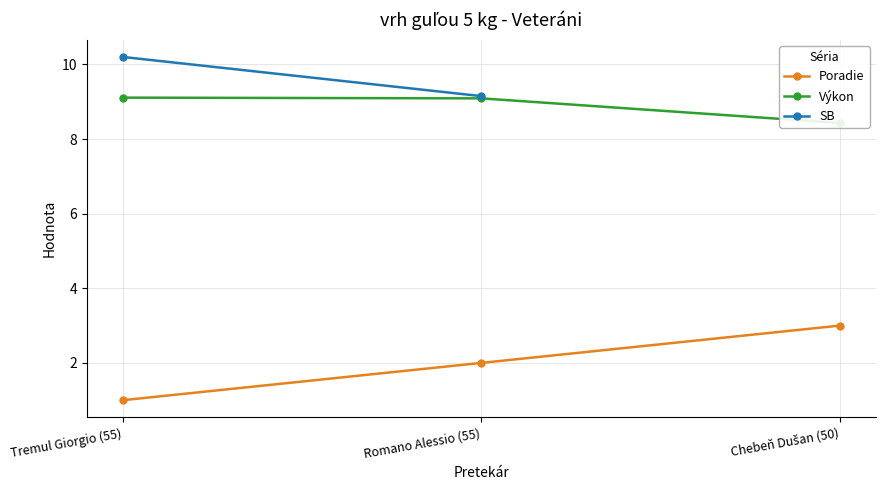

What position from the right is Chebeň Dušan (50)?

1